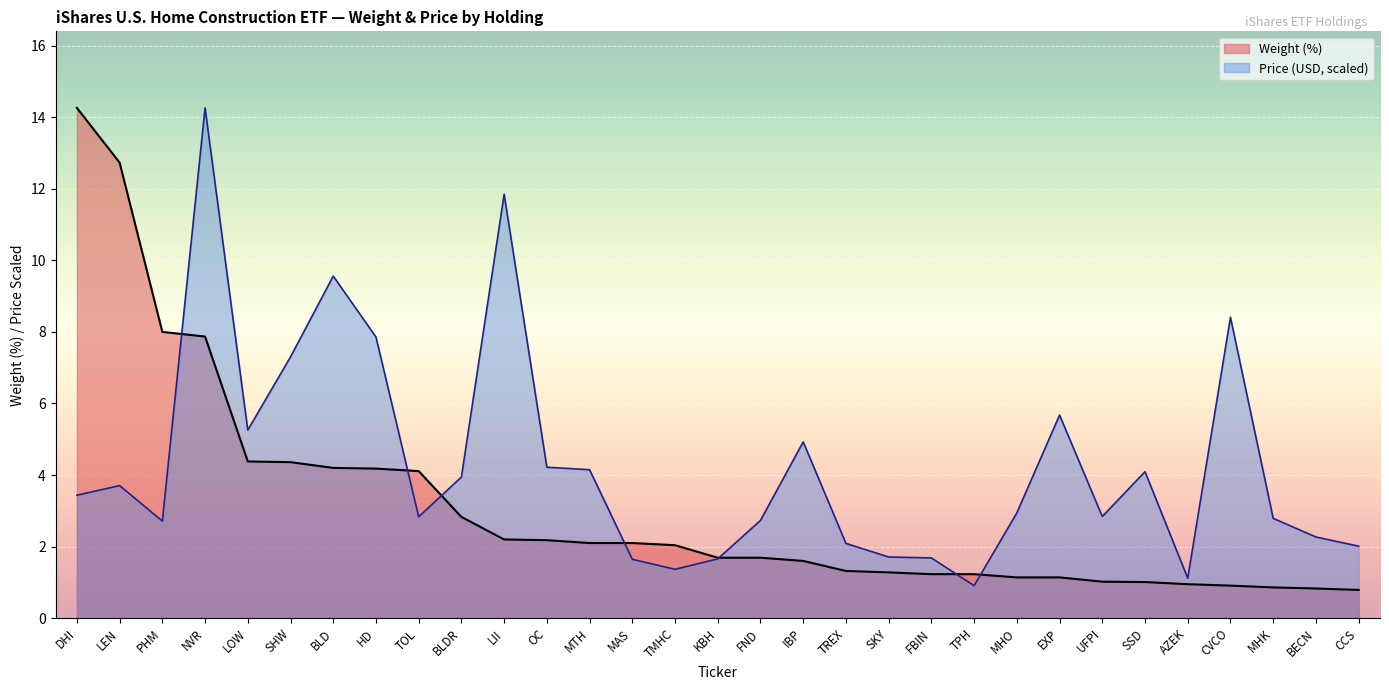

What is the difference between the maximum and minimum values?

13.5